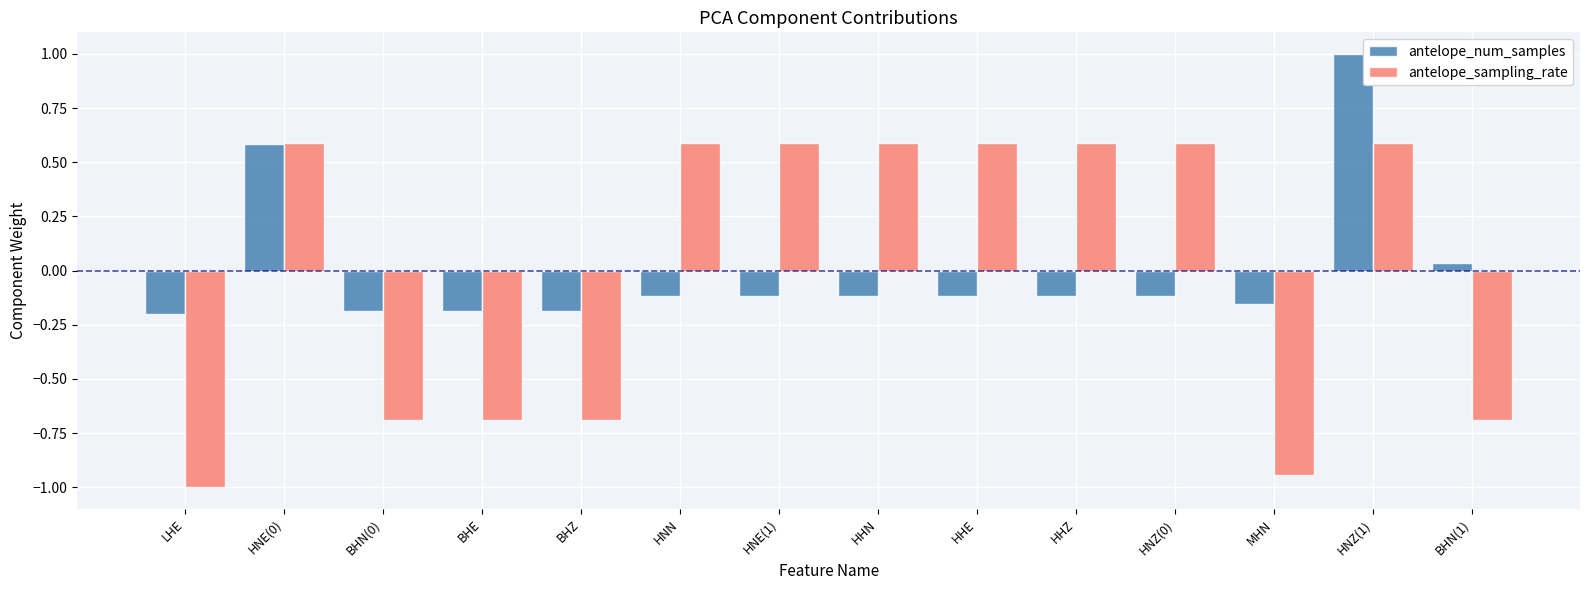

What is the difference between the highest and lowest values at BHZ?

0.5